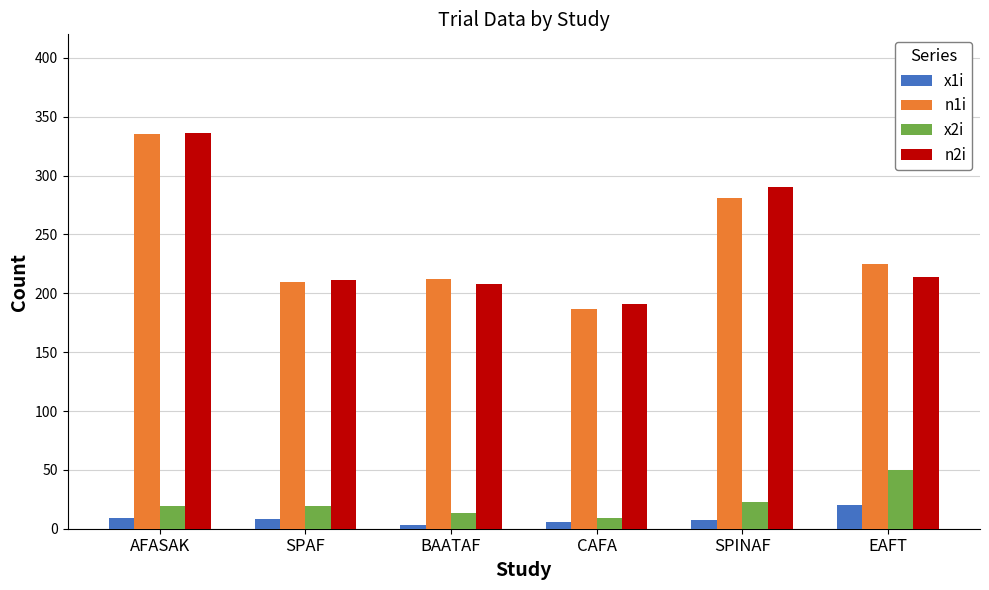

Which series changed the most between BAATAF and EAFT?

x2i